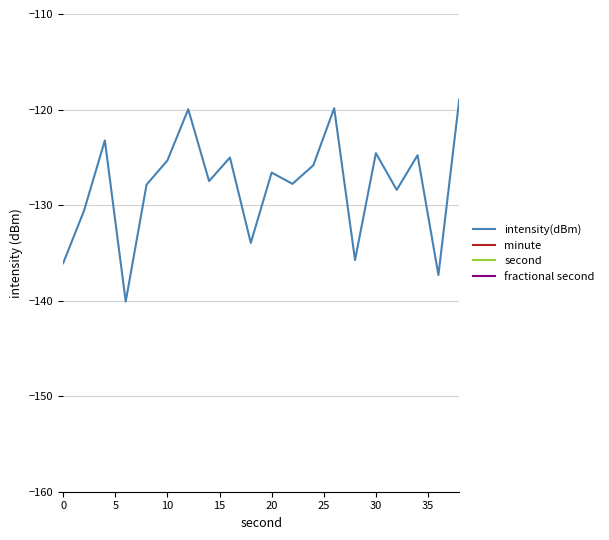

Does the chart display data point markers on the line(s)?

No